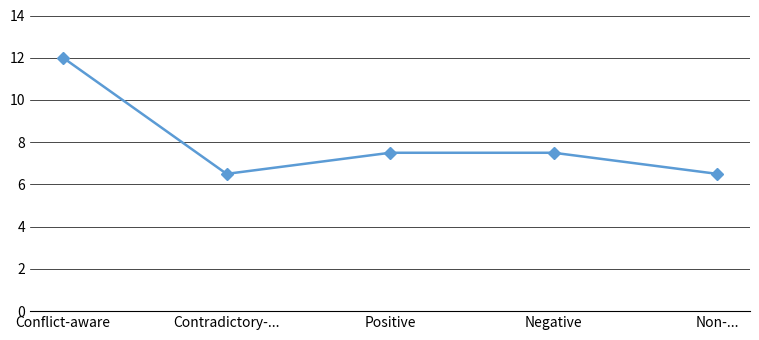

What position from the left is Conflict-aware?

1